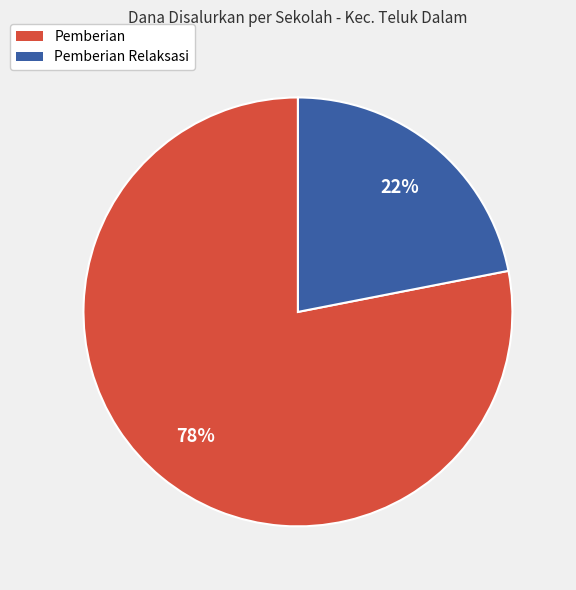

Does any single category account for the majority?

Yes